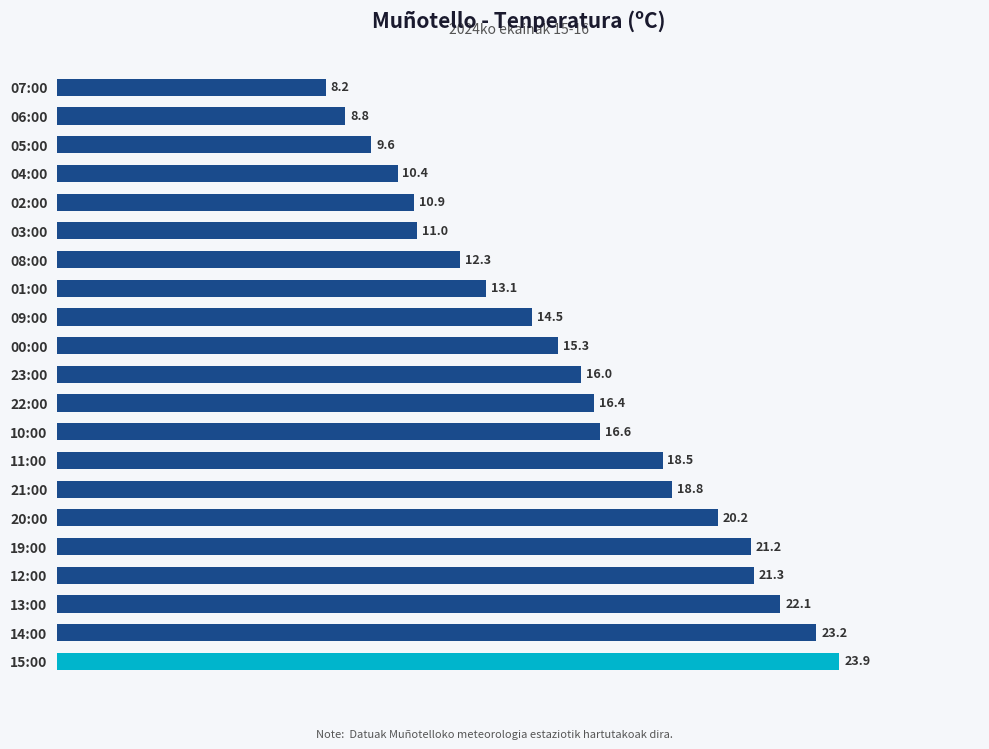

Rank the categories by value from lowest to highest.

07:00, 06:00, 05:00, 04:00, 02:00, 03:00, 08:00, 01:00, 09:00, 00:00, 23:00, 22:00, 10:00, 11:00, 21:00, 20:00, 19:00, 12:00, 13:00, 14:00, 15:00